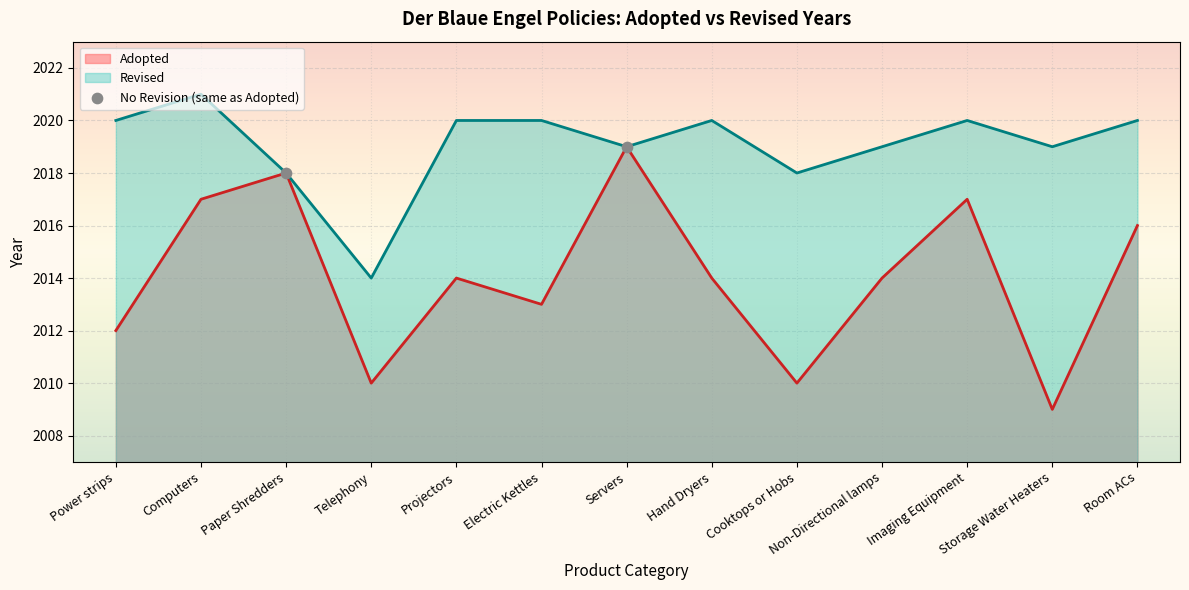

Between Room ACs and Storage Water Heaters, which is larger?

Room ACs